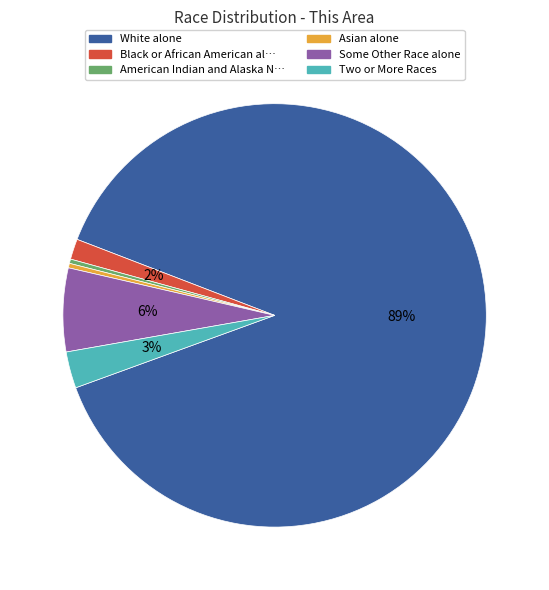

Is there any slice that represents more than half of the pie?

Yes